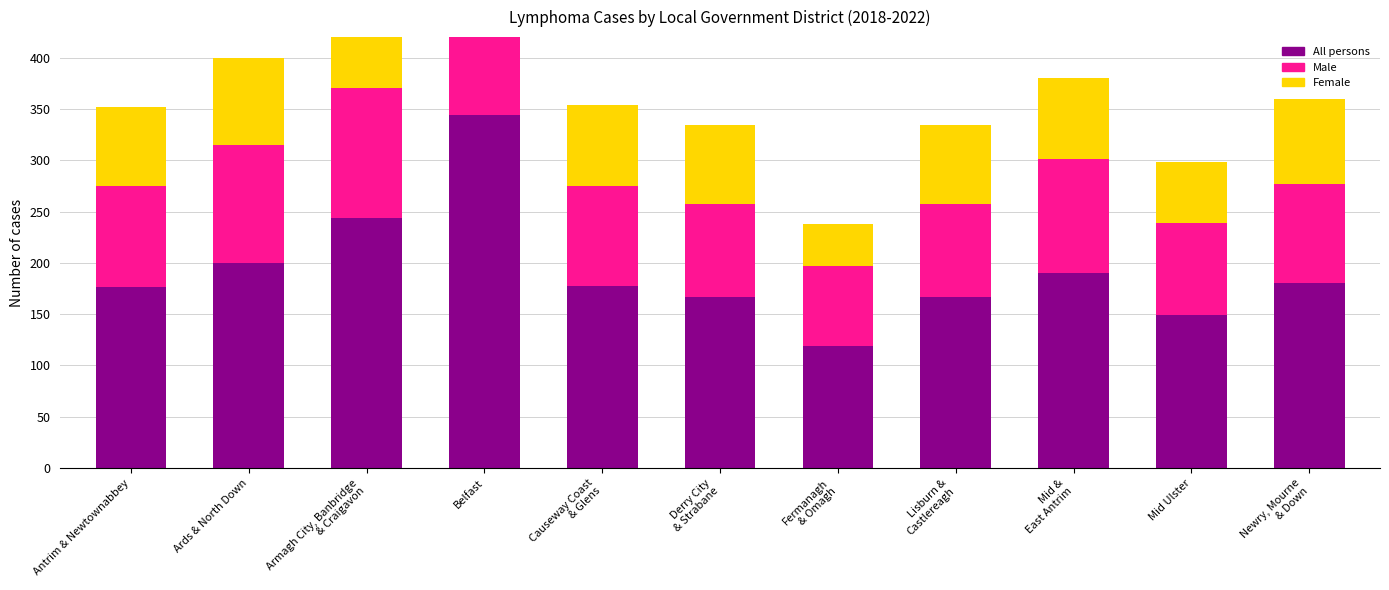

How many data points in Male are less than 98?

5